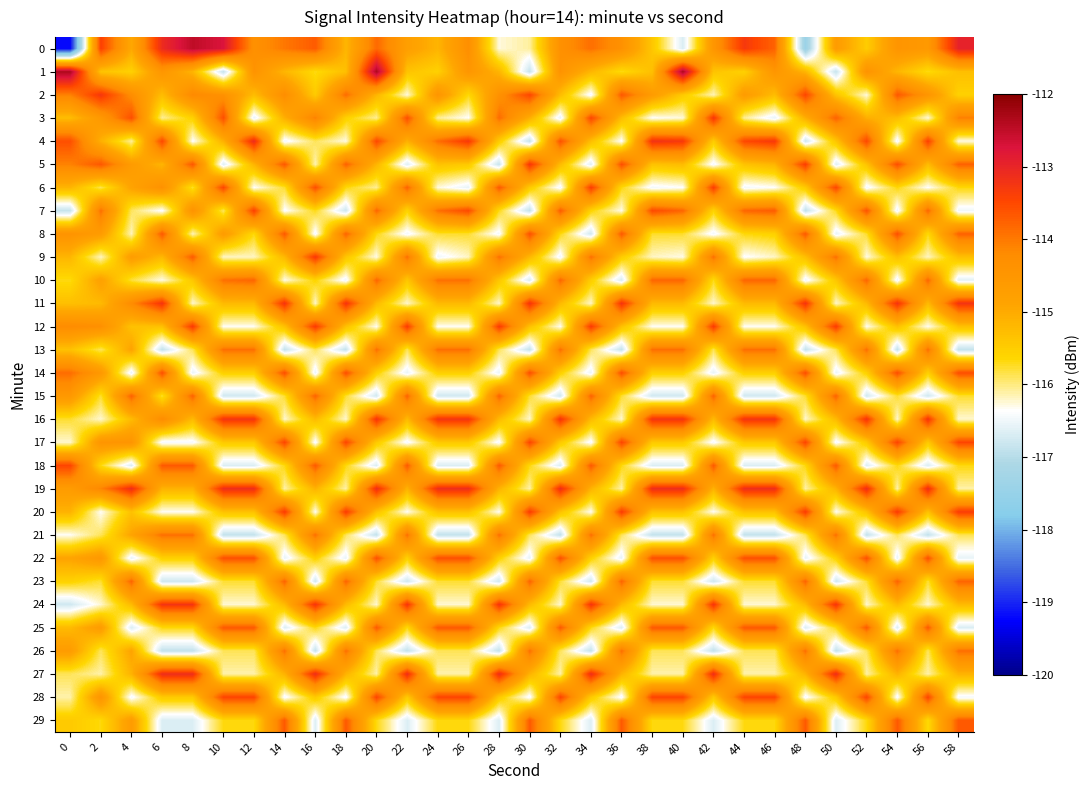

Reading right to left, what are all the values shown in this chart?

0: 58=-113.0	56=-114.6	54=-114.5	52=-115.5	50=-114.7	48=-117.4	46=-113.8	44=-113.3	42=-114.5	40=-116.7	38=-115.4	36=-114.4	34=-113.9	32=-114.4	30=-116.1	28=-116.3	26=-114.3	24=-115.1	22=-114.7	20=-113.8	18=-115.2	16=-113.7	14=-114.0	12=-114.3	10=-112.7	8=-112.5	6=-113.1	4=-115.0	2=-113.4	0=-119.2
1: 58=-115.3	56=-115.7	54=-115.2	52=-114.4	50=-116.9	48=-115.1	46=-114.5	44=-115.6	42=-115.4	40=-112.3	38=-115.3	36=-115.7	34=-115.2	32=-114.4	30=-116.9	28=-115.1	26=-114.5	24=-115.6	22=-115.4	20=-112.3	18=-115.3	16=-115.7	14=-115.2	12=-114.4	10=-116.9	8=-115.1	6=-114.5	4=-115.6	2=-115.4	0=-112.3
2: 58=-115.6	56=-114.5	54=-113.7	52=-116.3	50=-115.4	48=-113.5	46=-115.3	44=-114.7	42=-116.2	40=-115.5	38=-114.7	36=-113.7	34=-116.5	32=-115.3	30=-113.5	28=-114.4	26=-115.7	24=-114.5	22=-116.3	20=-115.2	18=-113.9	16=-115.5	14=-114.3	12=-115.3	10=-114.4	8=-114.2	6=-115.3	4=-114.3	2=-113.3	0=-114.1
3: 58=-114.1	56=-116.3	54=-115.3	52=-115.1	50=-113.8	48=-115.1	46=-116.6	44=-116.1	42=-113.3	40=-116.3	38=-116.4	36=-115.3	34=-113.5	32=-116.6	30=-115.1	28=-113.9	26=-116.4	24=-116.1	22=-113.6	20=-116.1	18=-115.6	16=-114.1	14=-115.1	12=-116.6	10=-113.6	8=-115.6	6=-116.1	4=-113.6	2=-114.6	0=-115.3
4: 58=-116.3	56=-113.4	54=-116.5	52=-113.5	50=-115.4	48=-116.8	46=-113.3	44=-113.5	42=-115.5	40=-113.3	38=-113.2	36=-116.4	34=-115.3	32=-113.6	30=-116.9	28=-115.5	26=-113.3	24=-113.9	22=-115.1	20=-113.5	18=-116.3	16=-115.9	14=-116.5	12=-113.1	10=-115.1	8=-116.4	6=-113.5	4=-116.1	2=-115.1	0=-113.6
5: 58=-113.7	56=-115.2	54=-113.5	52=-115.3	50=-116.6	48=-113.3	46=-115.1	44=-115.3	42=-116.4	40=-115.2	38=-115.3	36=-113.5	34=-116.6	32=-115.2	30=-113.2	28=-116.8	26=-115.4	24=-115.3	22=-116.6	20=-115.1	18=-113.7	16=-116.1	14=-113.6	12=-115.1	10=-116.6	8=-113.6	6=-115.1	4=-114.6	2=-113.6	0=-114.1
6: 58=-115.7	56=-116.4	54=-115.7	52=-116.5	50=-113.5	48=-115.5	46=-116.4	44=-116.5	42=-113.4	40=-116.4	38=-116.5	36=-115.7	34=-113.4	32=-116.5	30=-115.5	28=-113.7	26=-116.6	24=-116.3	22=-113.8	20=-116.1	18=-115.7	16=-113.6	14=-115.8	12=-116.4	10=-113.5	8=-115.8	6=-114.4	4=-114.9	2=-115.9	0=-115.1
7: 58=-116.5	56=-113.8	54=-116.5	52=-113.6	50=-115.7	48=-116.9	46=-113.7	44=-113.8	42=-115.6	40=-113.8	38=-113.5	36=-116.3	34=-115.6	32=-113.7	30=-116.9	28=-115.7	26=-113.5	24=-113.9	22=-115.6	20=-113.8	18=-116.8	16=-115.7	14=-116.4	12=-113.4	10=-115.9	8=-114.4	6=-116.4	4=-115.9	2=-113.9	0=-116.9
8: 58=-113.8	56=-115.7	54=-113.6	52=-115.8	50=-116.6	48=-113.7	46=-115.6	44=-115.7	42=-116.5	40=-115.8	38=-115.8	36=-113.7	34=-116.8	32=-115.7	30=-113.6	28=-116.5	26=-115.8	24=-115.8	22=-116.5	20=-115.7	18=-113.8	16=-116.5	14=-113.7	12=-115.7	10=-114.7	8=-116.2	6=-113.7	4=-116.2	2=-114.7	0=-114.4
9: 58=-115.3	56=-116.2	54=-115.3	52=-116.3	50=-113.9	48=-115.3	46=-116.2	44=-116.4	42=-113.9	40=-116.3	38=-116.2	36=-115.5	34=-113.9	32=-116.5	30=-115.2	28=-113.9	26=-116.2	24=-116.5	22=-113.9	20=-116.3	18=-115.4	16=-113.3	14=-115.2	12=-116.2	10=-116.2	8=-113.7	6=-115.2	4=-114.7	2=-116.2	0=-115.2
10: 58=-116.6	56=-113.8	54=-116.5	52=-113.8	50=-115.4	48=-116.5	46=-113.8	44=-113.8	42=-115.7	40=-113.8	38=-113.8	36=-116.7	34=-115.5	32=-113.8	30=-116.7	28=-115.4	26=-113.9	24=-113.9	22=-115.4	20=-113.8	18=-116.5	16=-115.6	14=-116.3	12=-113.8	10=-113.9	8=-115.4	6=-116.3	4=-115.8	2=-114.8	0=-115.7
11: 58=-113.2	56=-115.2	54=-113.2	52=-115.2	50=-116.2	48=-113.2	46=-115.2	44=-115.2	42=-116.2	40=-115.2	38=-115.2	36=-113.2	34=-116.2	32=-115.2	30=-113.2	28=-116.2	26=-115.2	24=-115.2	22=-116.2	20=-115.2	18=-113.2	16=-116.2	14=-113.2	12=-115.2	10=-115.2	8=-116.2	6=-113.2	4=-114.2	2=-115.2	0=-115.3
12: 58=-115.3	56=-116.3	54=-115.3	52=-116.3	50=-113.3	48=-115.3	46=-116.3	44=-116.3	42=-113.3	40=-116.3	38=-116.3	36=-115.3	34=-113.3	32=-116.3	30=-115.3	28=-113.3	26=-116.3	24=-116.3	22=-113.3	20=-116.3	18=-115.3	16=-113.3	14=-115.3	12=-116.3	10=-116.3	8=-113.3	6=-115.3	4=-115.3	2=-114.3	0=-114.2
13: 58=-116.9	56=-113.9	54=-116.9	52=-113.9	50=-115.9	48=-116.9	46=-113.9	44=-113.9	42=-115.9	40=-113.9	38=-113.9	36=-116.9	34=-115.9	32=-113.9	30=-116.9	28=-115.9	26=-113.9	24=-113.9	22=-115.9	20=-113.9	18=-116.9	16=-115.9	14=-116.9	12=-113.9	10=-113.9	8=-115.9	6=-116.9	4=-114.9	2=-115.9	0=-115.3
14: 58=-113.5	56=-115.5	54=-113.5	52=-115.5	50=-116.5	48=-113.5	46=-115.5	44=-115.5	42=-116.5	40=-115.5	38=-115.5	36=-113.5	34=-116.5	32=-115.5	30=-113.5	28=-116.5	26=-115.5	24=-115.5	22=-116.5	20=-115.5	18=-113.5	16=-116.5	14=-113.5	12=-115.5	10=-115.5	8=-116.5	6=-113.5	4=-116.5	2=-114.5	0=-113.9
15: 58=-115.8	56=-116.8	54=-115.8	52=-116.8	50=-113.8	48=-115.8	46=-116.8	44=-116.8	42=-113.8	40=-116.8	38=-116.8	36=-115.8	34=-113.8	32=-116.8	30=-115.8	28=-113.8	26=-116.8	24=-116.8	22=-113.8	20=-116.8	18=-115.8	16=-113.8	14=-115.8	12=-116.8	10=-116.8	8=-113.8	6=-115.8	4=-113.8	2=-115.8	0=-114.5
16: 58=-116.2	56=-113.2	54=-116.2	52=-113.2	50=-115.2	48=-116.2	46=-113.2	44=-113.2	42=-115.2	40=-113.2	38=-113.2	36=-116.2	34=-115.2	32=-113.2	30=-116.2	28=-115.2	26=-113.2	24=-113.2	22=-115.2	20=-113.2	18=-116.2	16=-115.2	14=-116.2	12=-113.2	10=-113.2	8=-115.2	6=-114.2	4=-115.2	2=-116.2	0=-115.8
17: 58=-113.5	56=-115.5	54=-113.5	52=-115.5	50=-116.5	48=-113.5	46=-115.5	44=-115.5	42=-116.5	40=-115.5	38=-115.5	36=-113.5	34=-116.5	32=-115.5	30=-113.5	28=-116.5	26=-115.5	24=-115.5	22=-116.5	20=-115.5	18=-113.5	16=-116.5	14=-113.5	12=-115.5	10=-115.5	8=-116.5	6=-116.5	4=-114.5	2=-114.5	0=-116.2
18: 58=-115.7	56=-116.7	54=-115.7	52=-116.7	50=-113.7	48=-115.7	46=-116.7	44=-116.7	42=-113.7	40=-116.7	38=-116.7	36=-115.7	34=-113.7	32=-116.7	30=-115.7	28=-113.7	26=-116.7	24=-116.7	22=-113.7	20=-116.7	18=-115.7	16=-113.7	14=-115.7	12=-116.7	10=-116.7	8=-113.7	6=-113.7	4=-116.7	2=-115.7	0=-113.5
19: 58=-116.1	56=-113.1	54=-116.1	52=-113.1	50=-115.1	48=-116.1	46=-113.1	44=-113.1	42=-115.1	40=-113.1	38=-113.1	36=-116.1	34=-115.1	32=-113.1	30=-116.1	28=-115.1	26=-113.1	24=-113.1	22=-115.1	20=-113.1	18=-116.1	16=-115.1	14=-116.1	12=-113.1	10=-113.1	8=-115.1	6=-115.1	4=-113.1	2=-114.1	0=-114.7
20: 58=-113.3	56=-115.3	54=-113.3	52=-115.3	50=-116.3	48=-113.3	46=-115.3	44=-115.3	42=-116.3	40=-115.3	38=-115.3	36=-113.3	34=-116.3	32=-115.3	30=-113.3	28=-116.3	26=-115.3	24=-115.3	22=-116.3	20=-115.3	18=-113.3	16=-116.3	14=-113.3	12=-115.3	10=-115.3	8=-116.3	6=-116.3	4=-115.3	2=-116.3	0=-115.1
21: 58=-115.9	56=-116.9	54=-115.9	52=-116.9	50=-113.9	48=-115.9	46=-116.9	44=-116.9	42=-113.9	40=-116.9	38=-116.9	36=-115.9	34=-113.9	32=-116.9	30=-115.9	28=-113.9	26=-116.9	24=-116.9	22=-113.9	20=-116.9	18=-115.9	16=-113.9	14=-115.9	12=-116.9	10=-116.9	8=-113.9	6=-113.9	4=-114.9	2=-115.9	0=-116.3
22: 58=-116.6	56=-113.6	54=-116.6	52=-113.6	50=-115.6	48=-116.6	46=-113.6	44=-113.6	42=-115.6	40=-113.6	38=-113.6	36=-116.6	34=-115.6	32=-113.6	30=-116.6	28=-115.6	26=-113.6	24=-113.6	22=-115.6	20=-113.6	18=-116.6	16=-115.6	14=-116.6	12=-113.6	10=-113.6	8=-115.6	6=-115.6	4=-116.6	2=-114.6	0=-114.9
23: 58=-113.8	56=-115.8	54=-113.8	52=-115.8	50=-116.8	48=-113.8	46=-115.8	44=-115.8	42=-116.8	40=-115.8	38=-115.8	36=-113.8	34=-116.8	32=-115.8	30=-113.8	28=-116.8	26=-115.8	24=-115.8	22=-116.8	20=-115.8	18=-113.8	16=-116.8	14=-113.8	12=-115.8	10=-115.8	8=-116.8	6=-116.8	4=-113.8	2=-115.8	0=-115.6
24: 58=-115.2	56=-116.2	54=-115.2	52=-116.2	50=-113.2	48=-115.2	46=-116.2	44=-116.2	42=-113.2	40=-116.2	38=-116.2	36=-115.2	34=-113.2	32=-116.2	30=-115.2	28=-113.2	26=-116.2	24=-116.2	22=-113.2	20=-116.2	18=-115.2	16=-113.2	14=-115.2	12=-116.2	10=-116.2	8=-113.2	6=-113.2	4=-115.2	2=-116.2	0=-116.8
25: 58=-116.7	56=-113.7	54=-116.7	52=-113.7	50=-115.7	48=-116.7	46=-113.7	44=-113.7	42=-115.7	40=-113.7	38=-113.7	36=-116.7	34=-115.7	32=-113.7	30=-116.7	28=-115.7	26=-113.7	24=-113.7	22=-115.7	20=-113.7	18=-116.7	16=-115.7	14=-116.7	12=-113.7	10=-113.7	8=-115.7	6=-115.7	4=-116.7	2=-114.7	0=-115.2
26: 58=-113.9	56=-115.9	54=-113.9	52=-115.9	50=-116.9	48=-113.9	46=-115.9	44=-115.9	42=-116.9	40=-115.9	38=-115.9	36=-113.9	34=-116.9	32=-115.9	30=-113.9	28=-116.9	26=-115.9	24=-115.9	22=-116.9	20=-115.9	18=-113.9	16=-116.9	14=-113.9	12=-115.9	10=-115.9	8=-116.9	6=-116.9	4=-114.9	2=-115.9	0=-114.7
27: 58=-115.1	56=-116.1	54=-115.1	52=-116.1	50=-113.1	48=-115.1	46=-116.1	44=-116.1	42=-113.1	40=-116.1	38=-116.1	36=-115.1	34=-113.1	32=-116.1	30=-115.1	28=-113.1	26=-116.1	24=-116.1	22=-113.1	20=-116.1	18=-115.1	16=-113.1	14=-115.1	12=-116.1	10=-116.1	8=-113.1	6=-113.1	4=-115.1	2=-116.1	0=-115.9
28: 58=-116.5	56=-113.5	54=-116.5	52=-113.5	50=-115.5	48=-116.5	46=-113.5	44=-113.5	42=-115.5	40=-113.5	38=-113.5	36=-116.5	34=-115.5	32=-113.5	30=-116.5	28=-115.5	26=-113.5	24=-113.5	22=-115.5	20=-113.5	18=-116.5	16=-115.5	14=-116.5	12=-113.5	10=-113.5	8=-115.5	6=-115.5	4=-116.5	2=-114.5	0=-116.1
29: 58=-113.7	56=-115.7	54=-113.7	52=-115.7	50=-116.7	48=-113.7	46=-115.7	44=-115.7	42=-116.7	40=-115.7	38=-115.7	36=-113.7	34=-116.7	32=-115.7	30=-113.7	28=-116.7	26=-115.7	24=-115.7	22=-116.7	20=-115.7	18=-113.7	16=-116.7	14=-113.7	12=-115.7	10=-115.7	8=-116.7	6=-116.7	4=-114.7	2=-115.7	0=-115.5